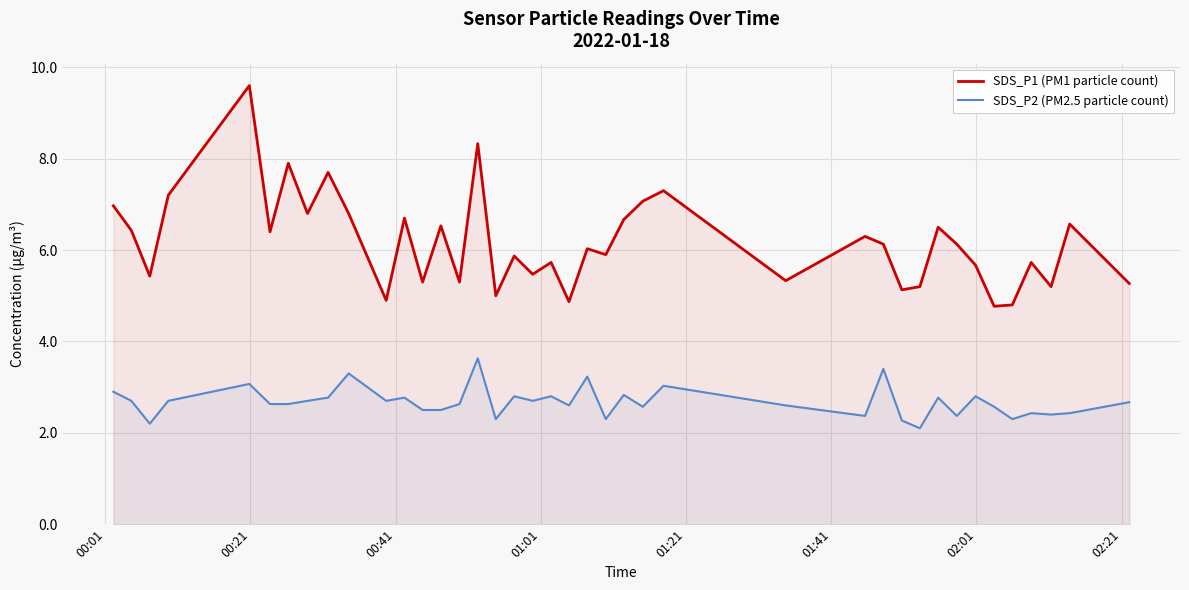

True or false: SDS_P2 (PM2.5 particle count) and SDS_P1 (PM1 particle count) intersect in this chart.

False